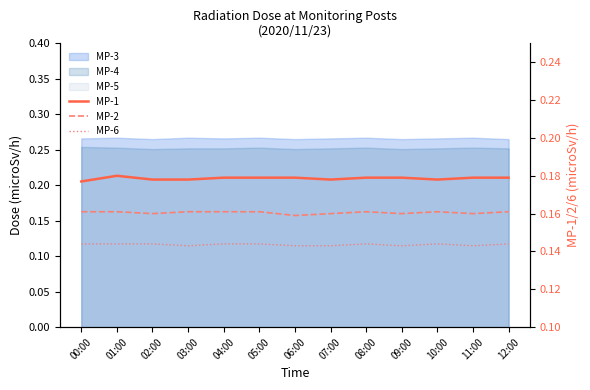

Which series changed the most between 02:00 and 09:00?

MP-1